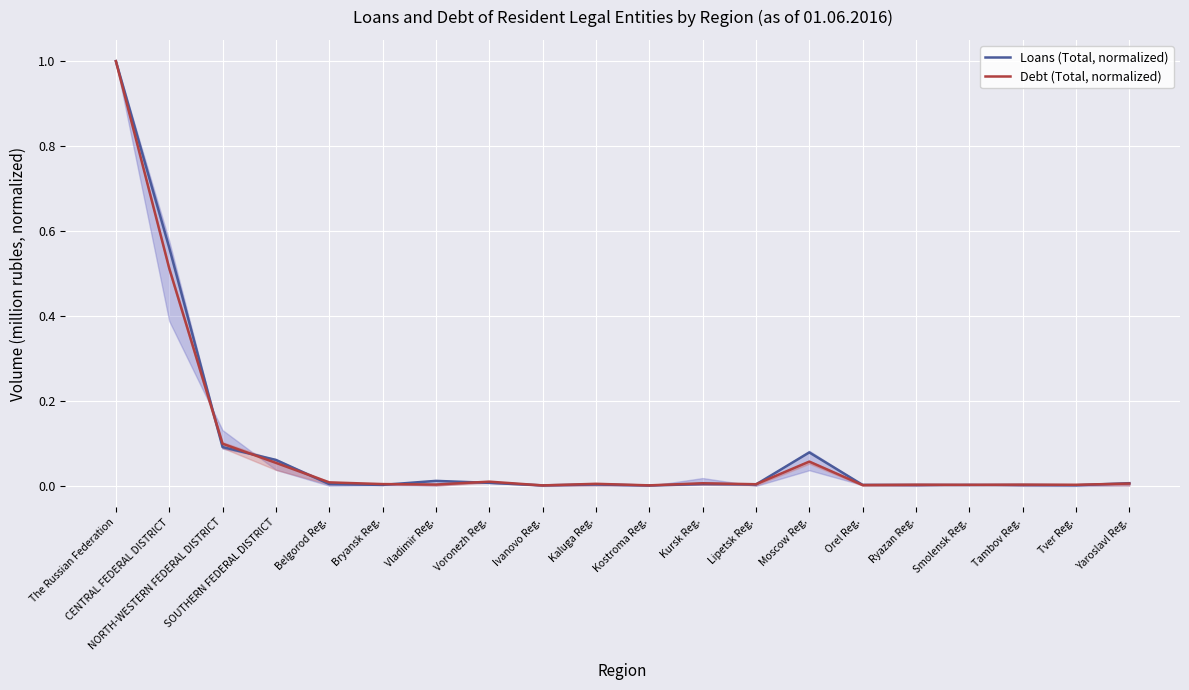

How many data points does each series have?

20